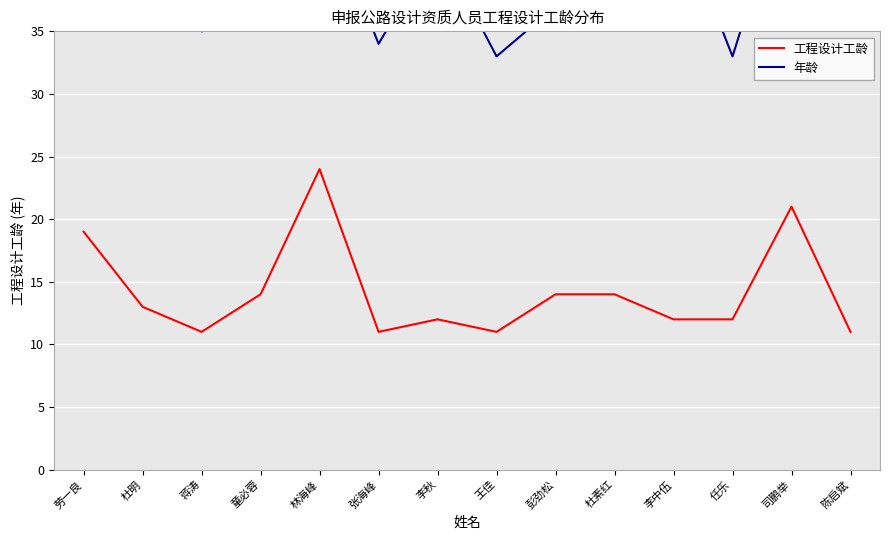

Is it true that 年龄 equals 36 at 童必蓉?

True